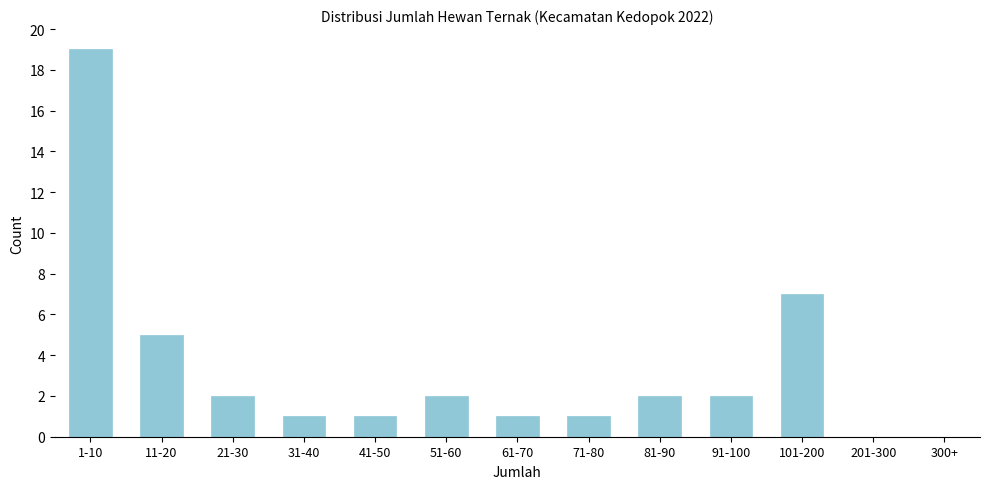

Reading left to right, transcribe all the data shown in this chart.

1-10=19	11-20=5	21-30=2	31-40=1	41-50=1	51-60=2	61-70=1	71-80=1	81-90=2	91-100=2	101-200=7	201-300=0	300+=0